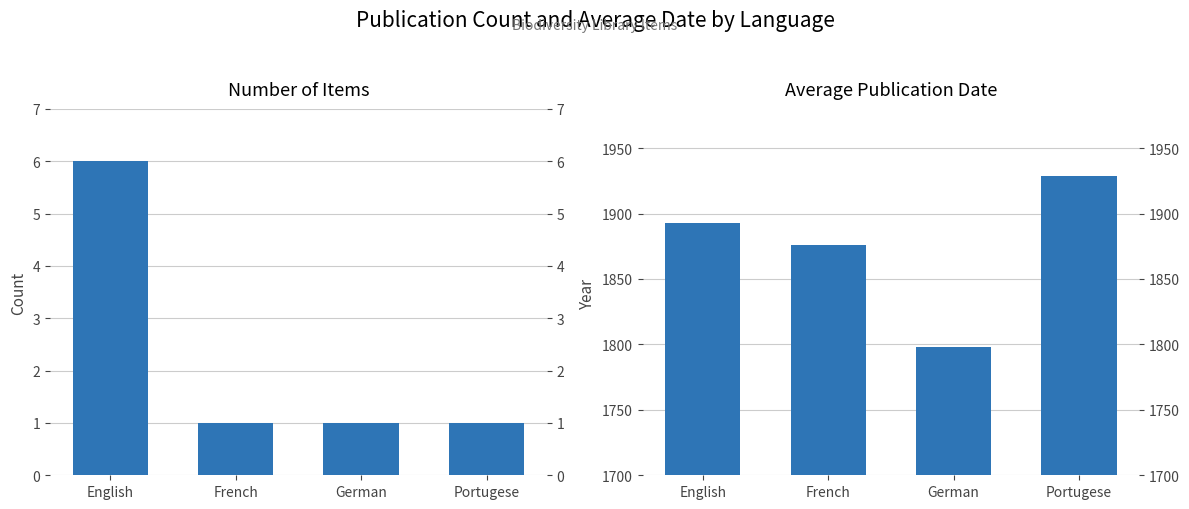

The value of Count at English is 6. True or false?

True